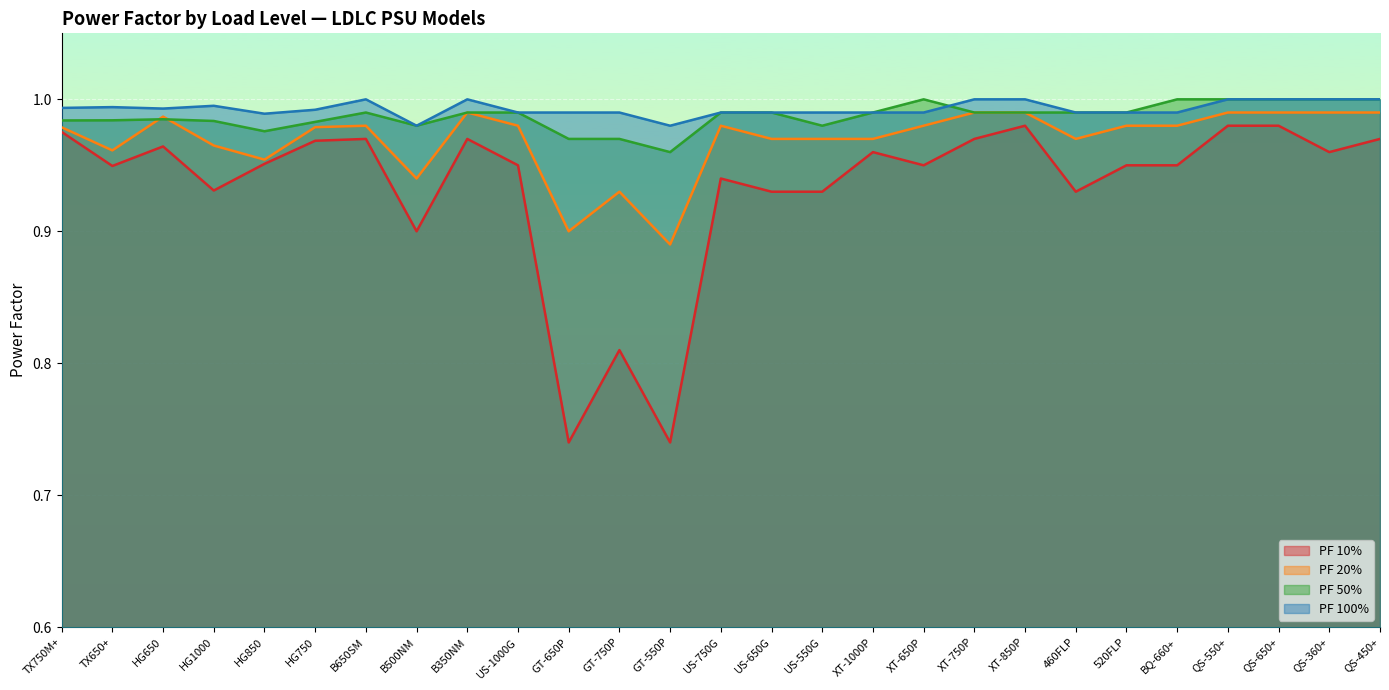

True or false: PF 20% has more than 2 interior local peaks.

True